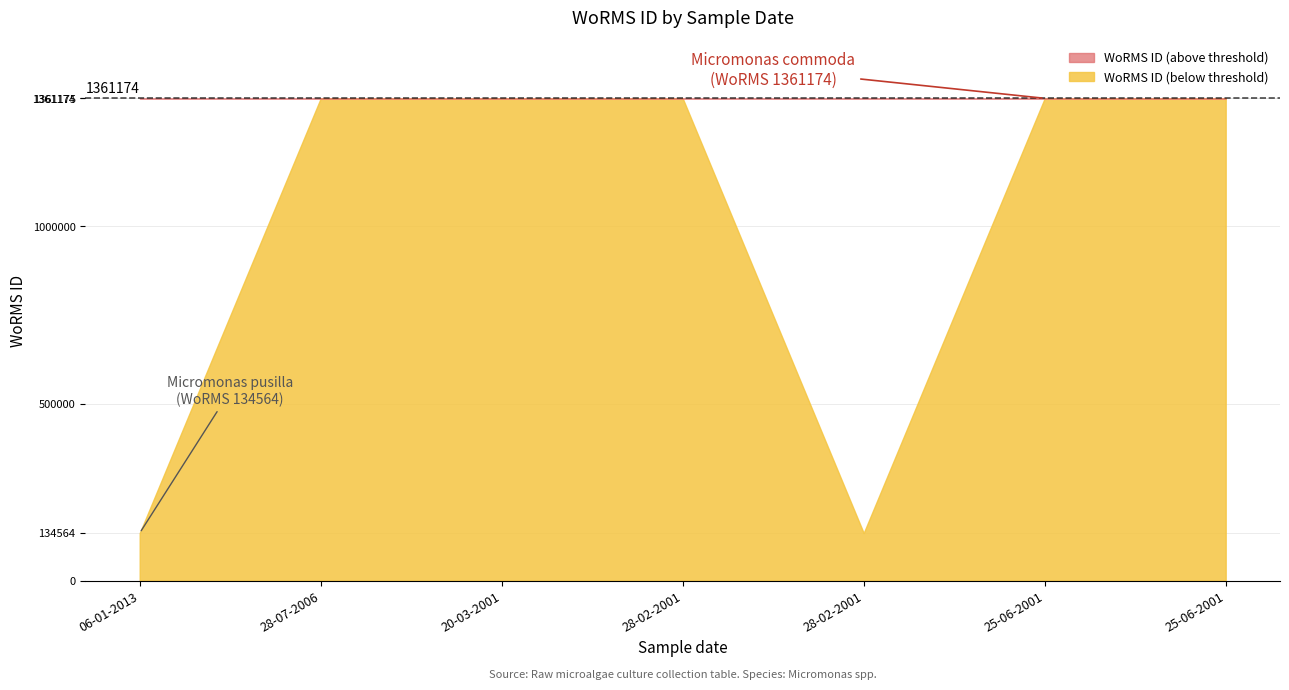

How many interior local valleys (lower than both neighbors) does the data have?

1